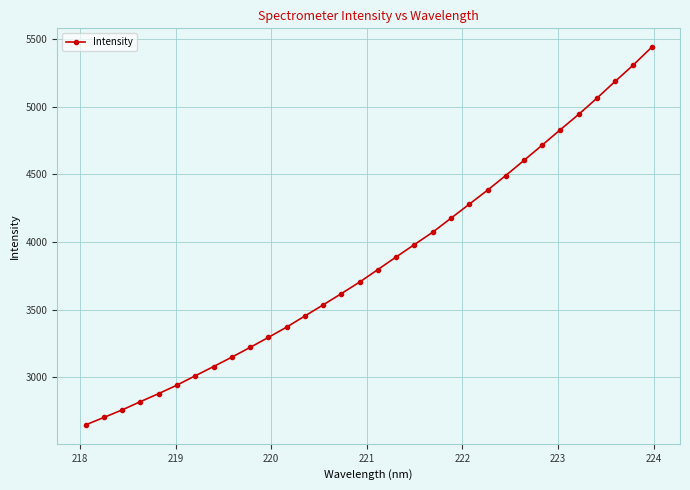

What is the difference between the maximum and minimum values?

2788.0